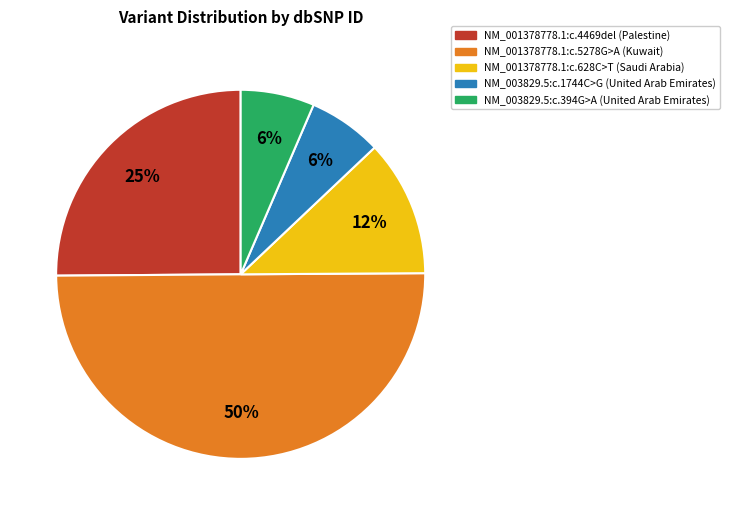

To the nearest percent, what percentage of the pie is NM_003829.5:c.1744C>G?

6%